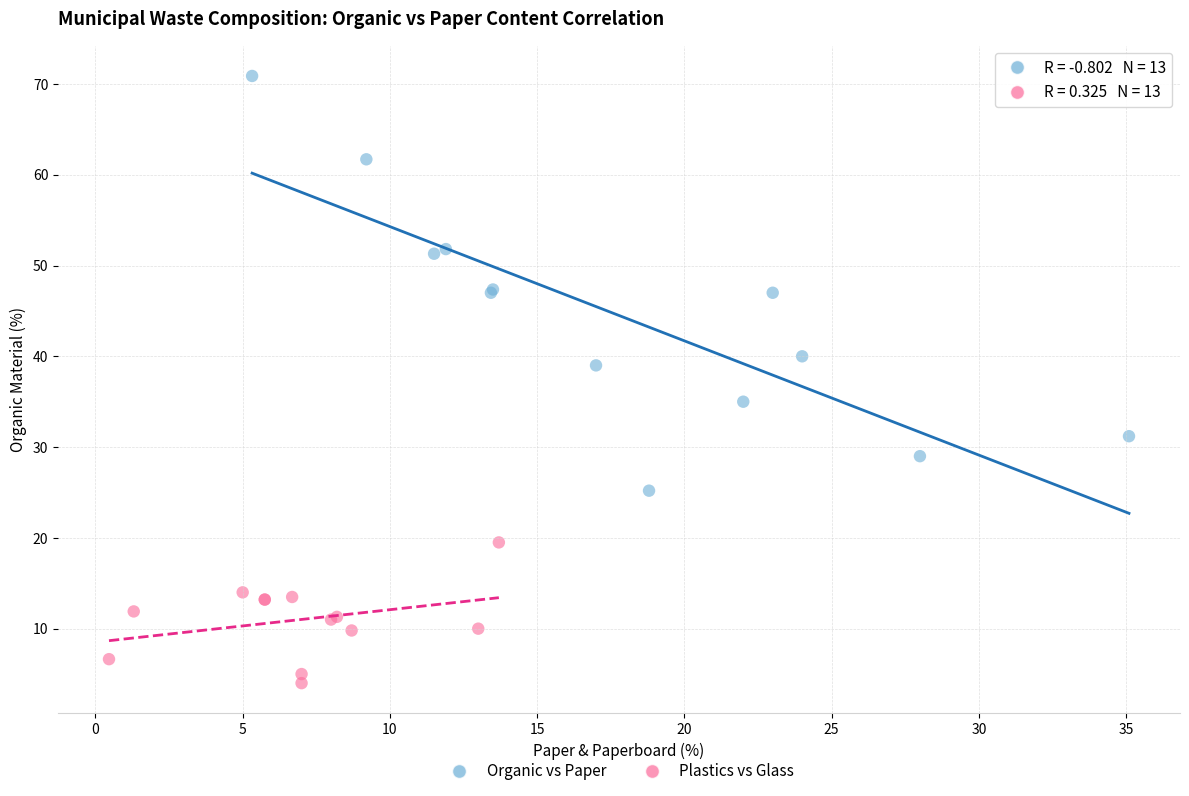

Which series contains the highest Y value?

Organic vs Paper